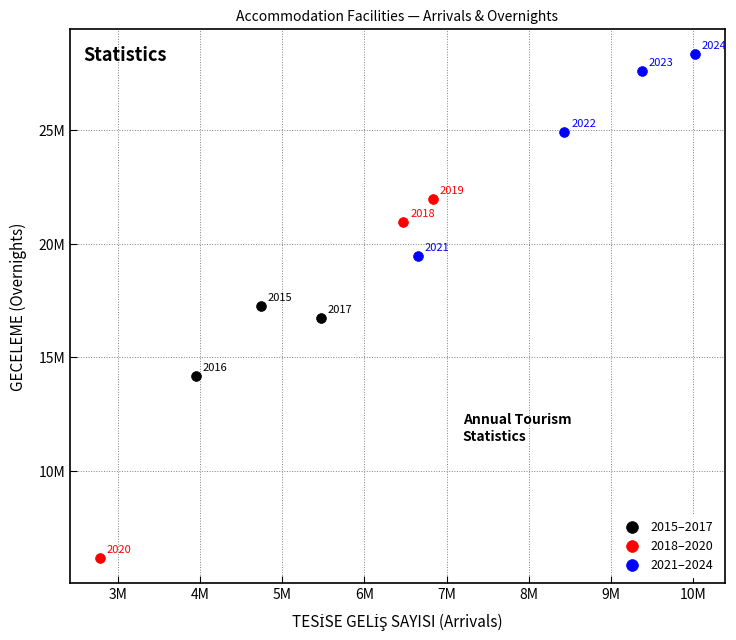

What are all the series names shown in the legend?

2015–2017, 2018–2020, 2021–2024